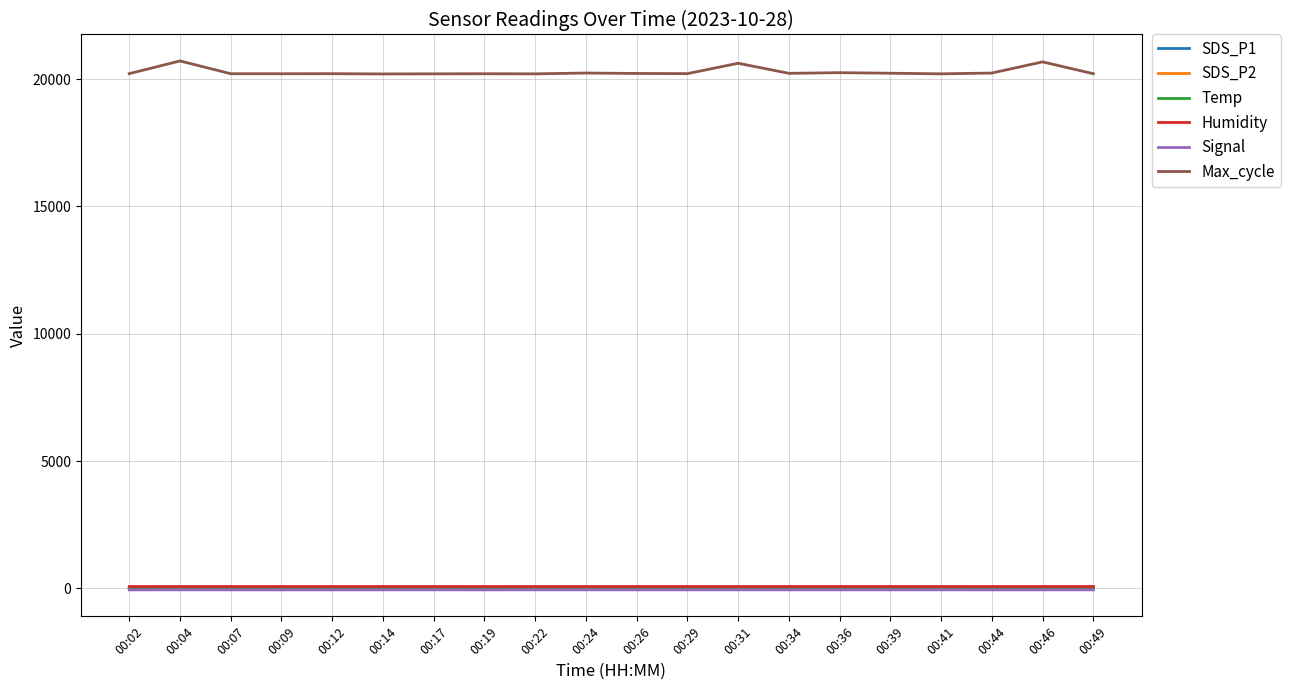

What is the total value across all series at 00:26?

20308.8